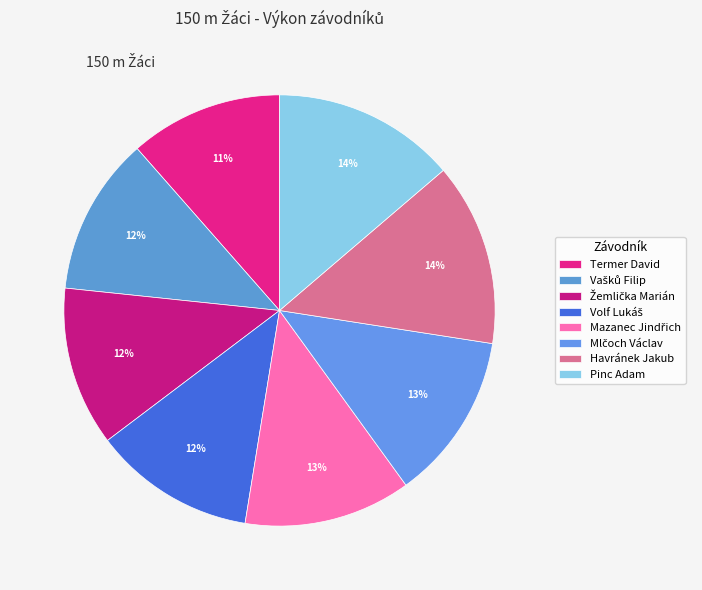

How many segments does this pie chart have?

8